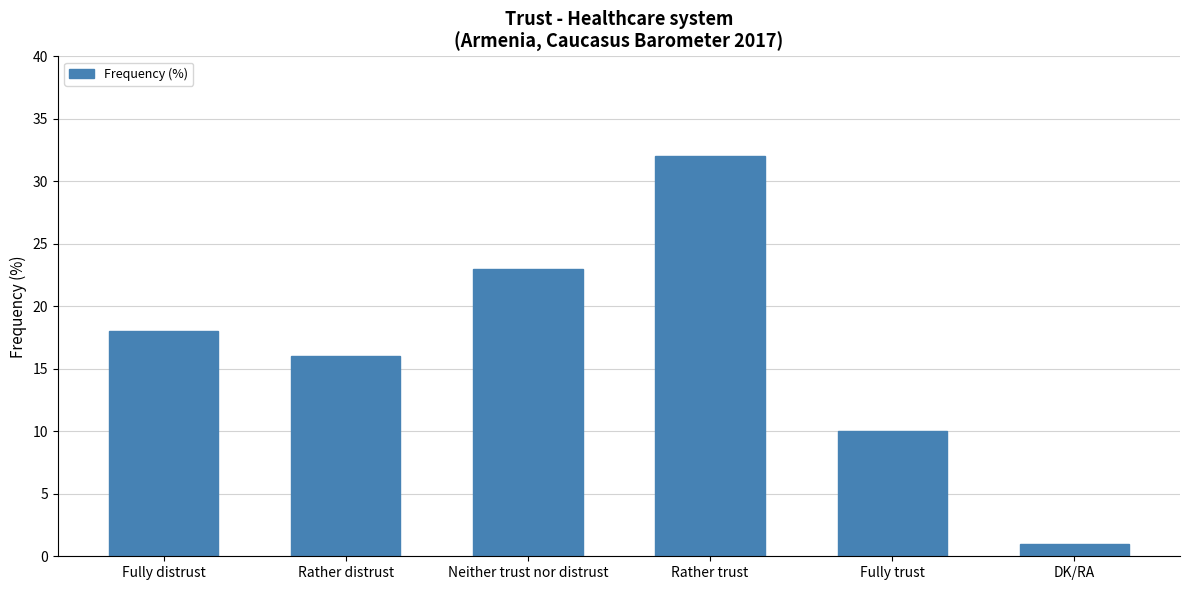

What is the difference between the second highest and minimum values?

22